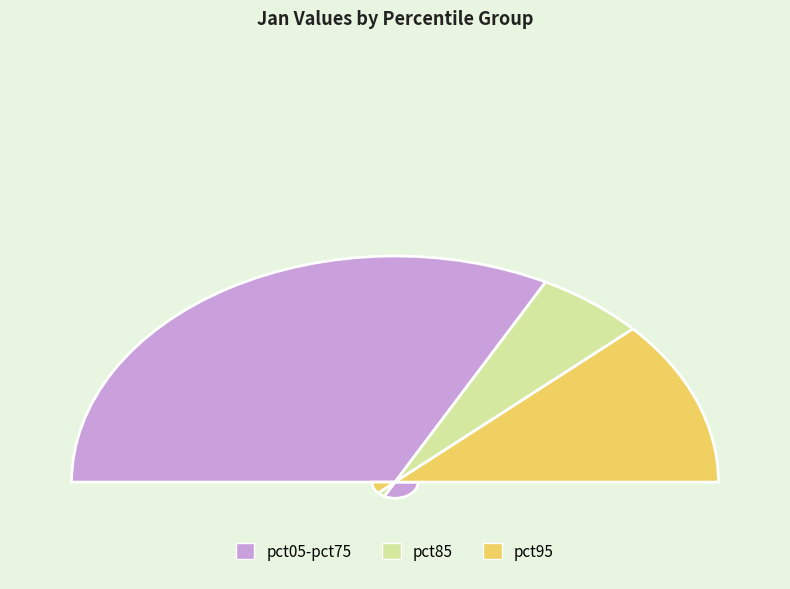

Is it true that pct25 is 15% of the pie?

False